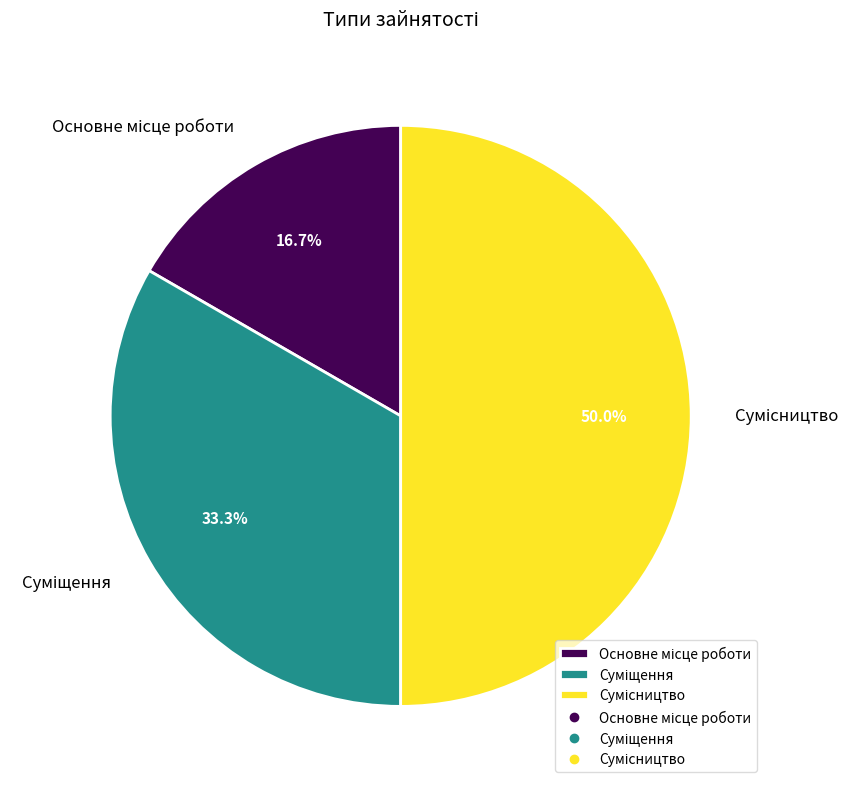

Count the number of slices in the pie.

3